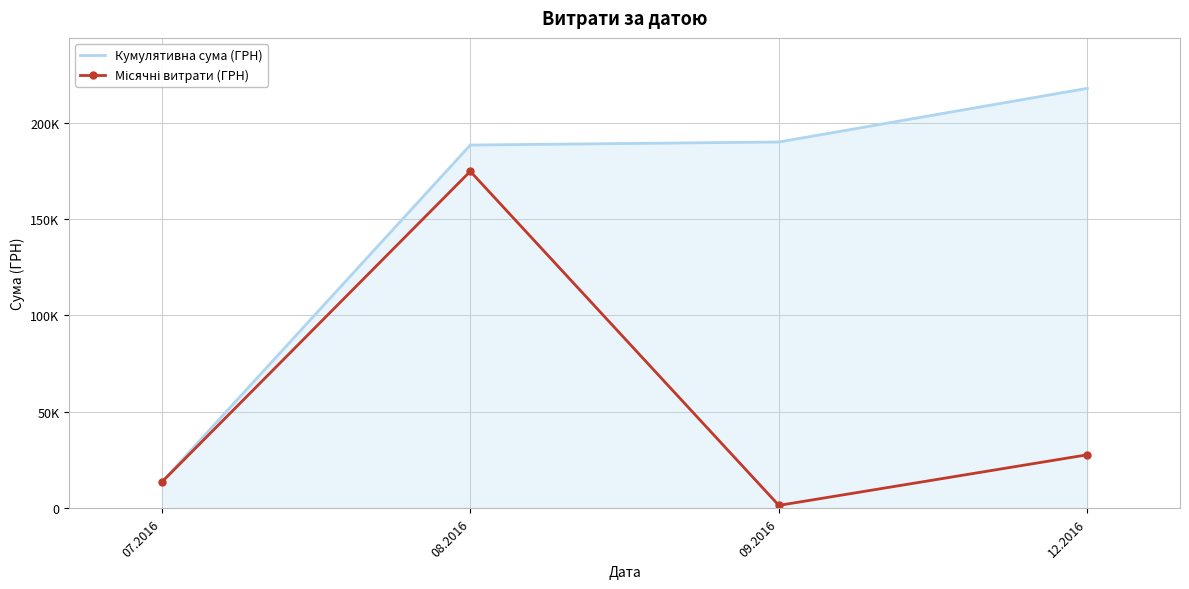

The value of Кумулятивна сума (ГРН) at 09.2016 is 80997.1. True or false?

False